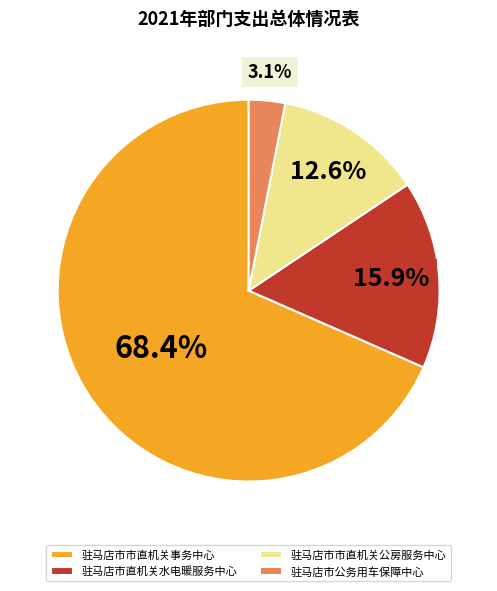

To the nearest percent, what percentage of the pie is 驻马店市公务用车保障中心?

3%